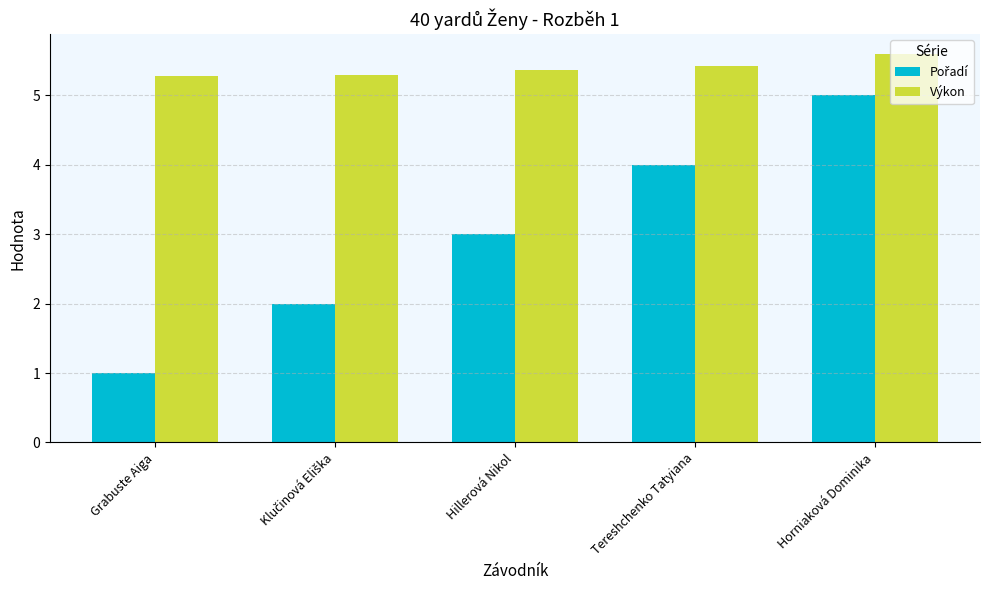

Is it true that Výkon equals 5.4 at Tereshchenko Tatyiana?

True